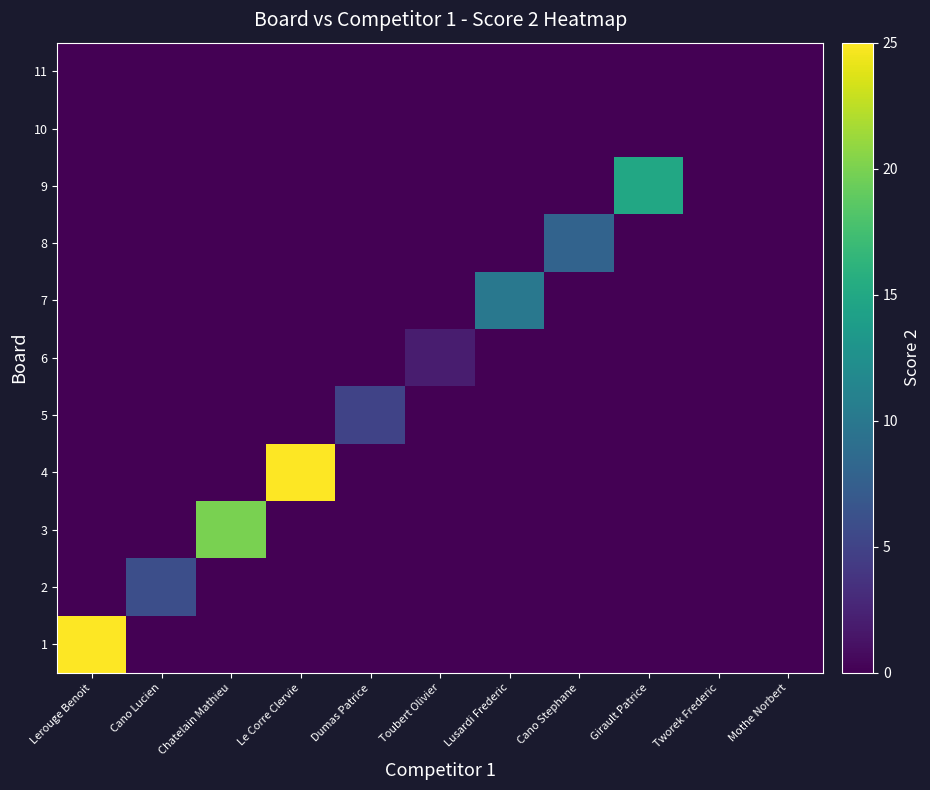

What is the total value across all series at Chatelain Mathieu?

20